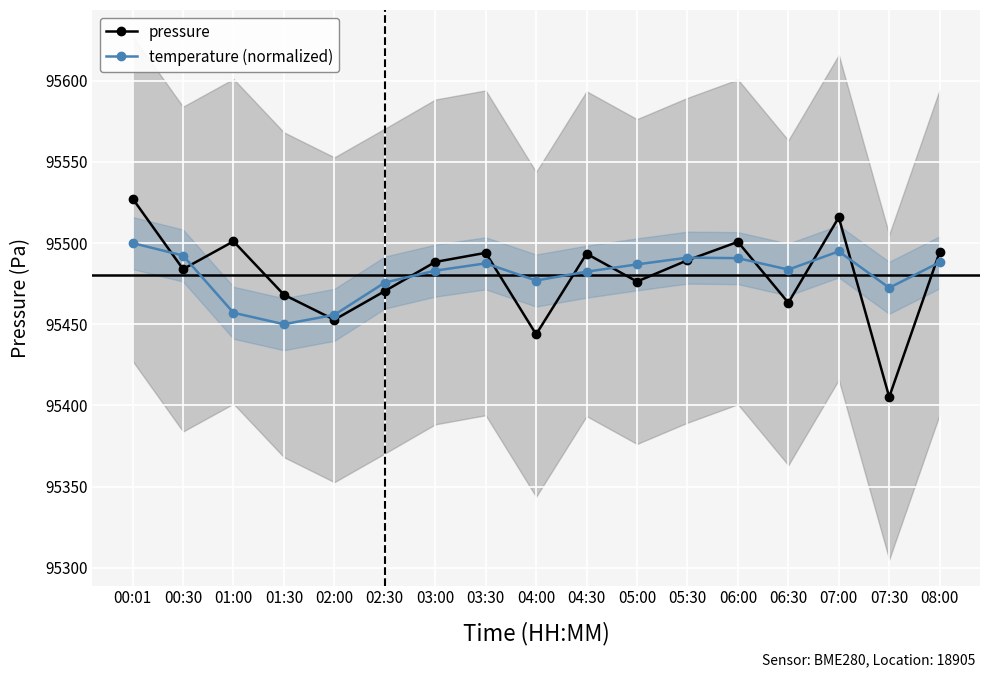

Does the chart display data point markers on the line(s)?

Yes